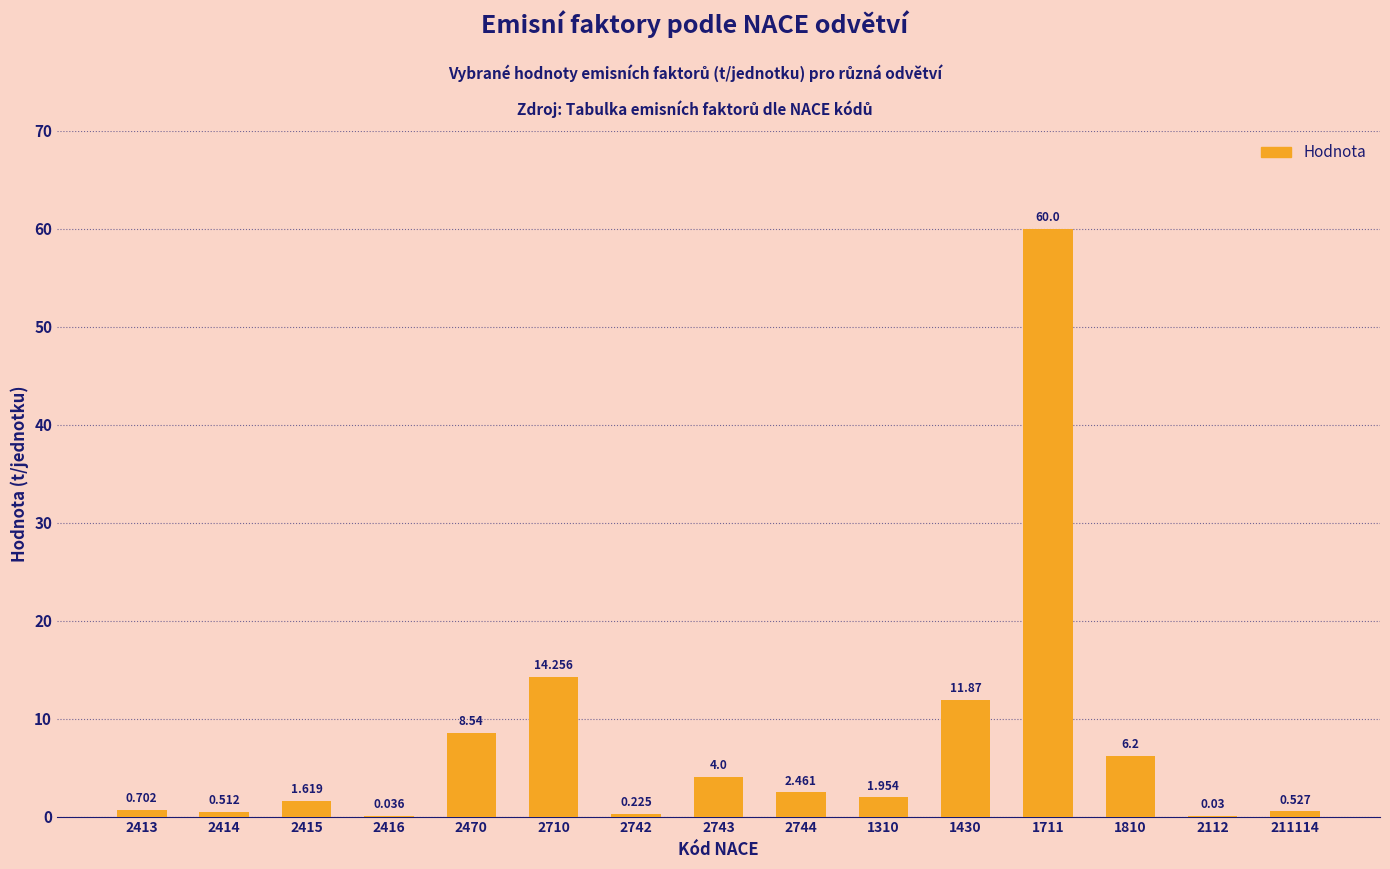

The value at 2742 is 0.2. True or false?

True